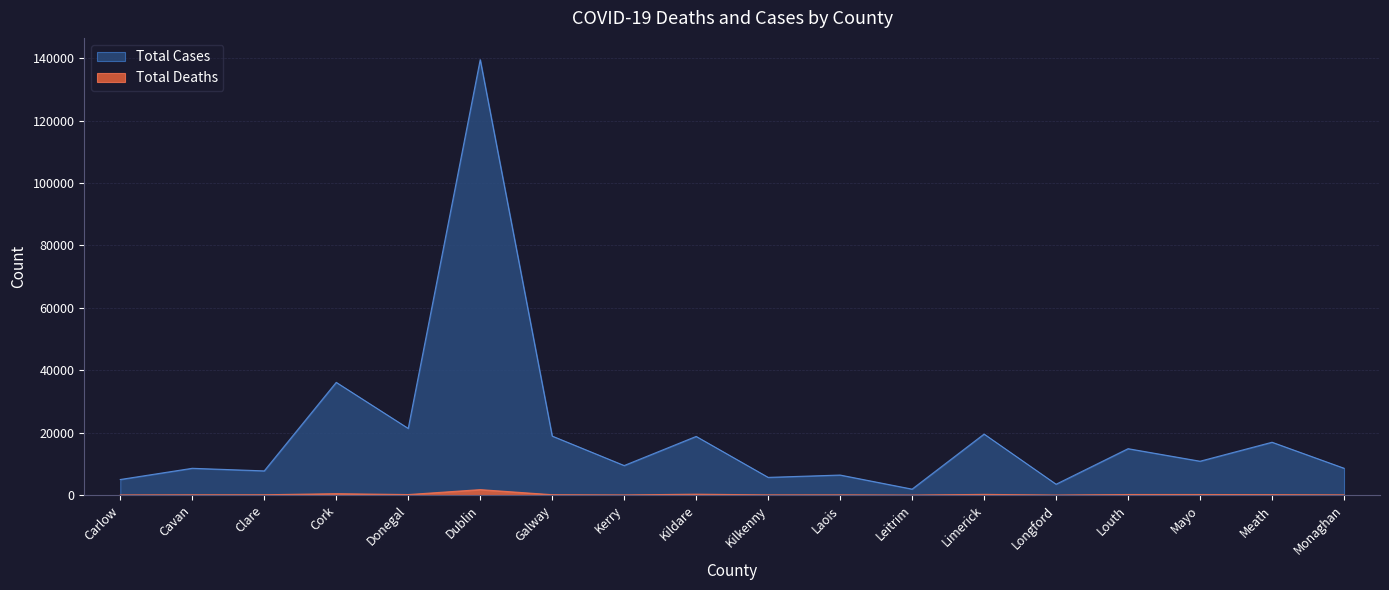

What is the label of the 18th point from the left?

Monaghan